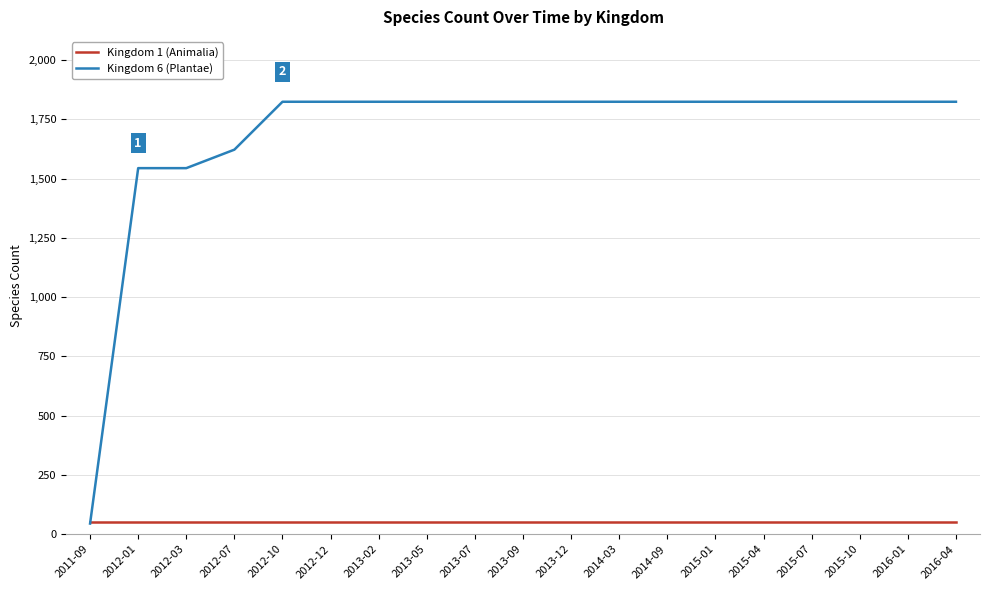

Reading left to right, list all the values displayed in this chart.

Kingdom 1 (Animalia): 2011-09=50	2012-01=50	2012-03=50	2012-07=50	2012-10=50	2012-12=50	2013-02=50	2013-05=50	2013-07=50	2013-09=50	2013-12=50	2014-03=50	2014-09=50	2015-01=50	2015-04=50	2015-07=50	2015-10=50	2016-01=50	2016-04=50
Kingdom 6 (Plantae): 2011-09=45	2012-01=1544	2012-03=1544	2012-07=1622	2012-10=1824	2012-12=1824	2013-02=1824	2013-05=1824	2013-07=1824	2013-09=1824	2013-12=1824	2014-03=1824	2014-09=1824	2015-01=1824	2015-04=1824	2015-07=1824	2015-10=1824	2016-01=1824	2016-04=1824